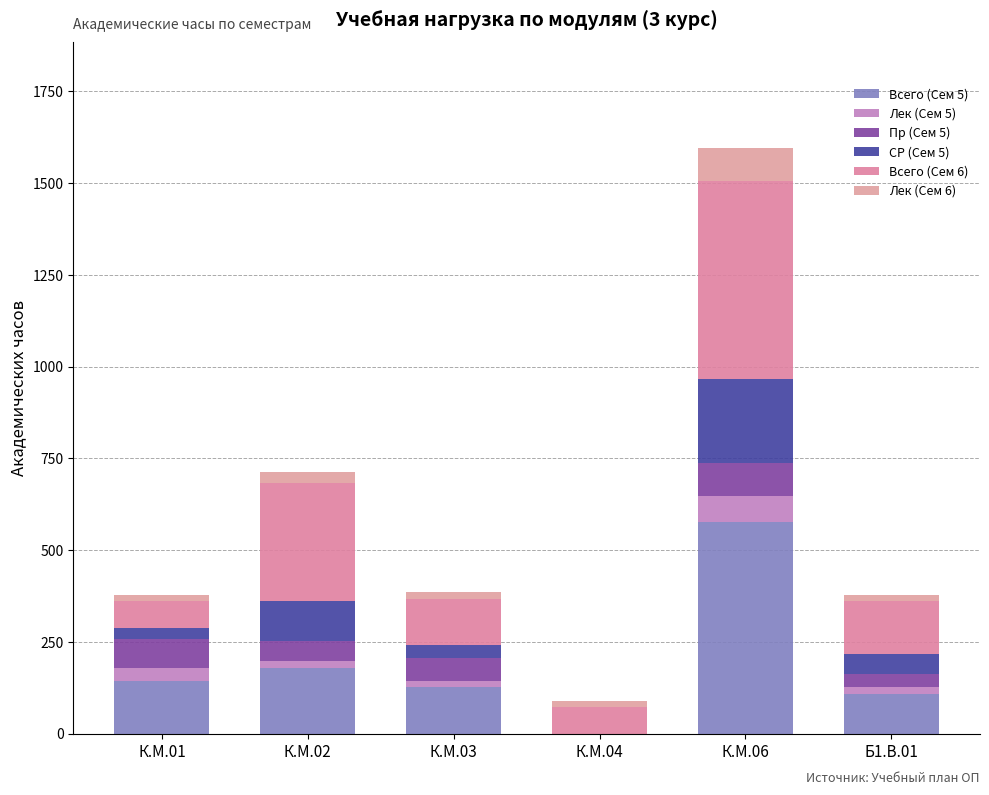

How many Пр (Сем 5) values are between 36 and 78?

4